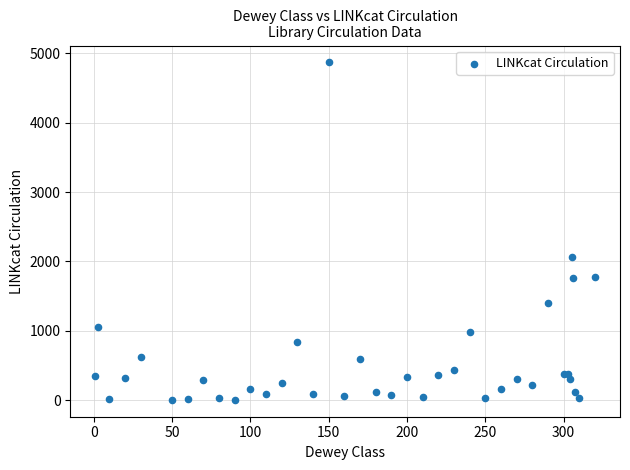

What Y value in the scatter plot is closest to 2437?

2060